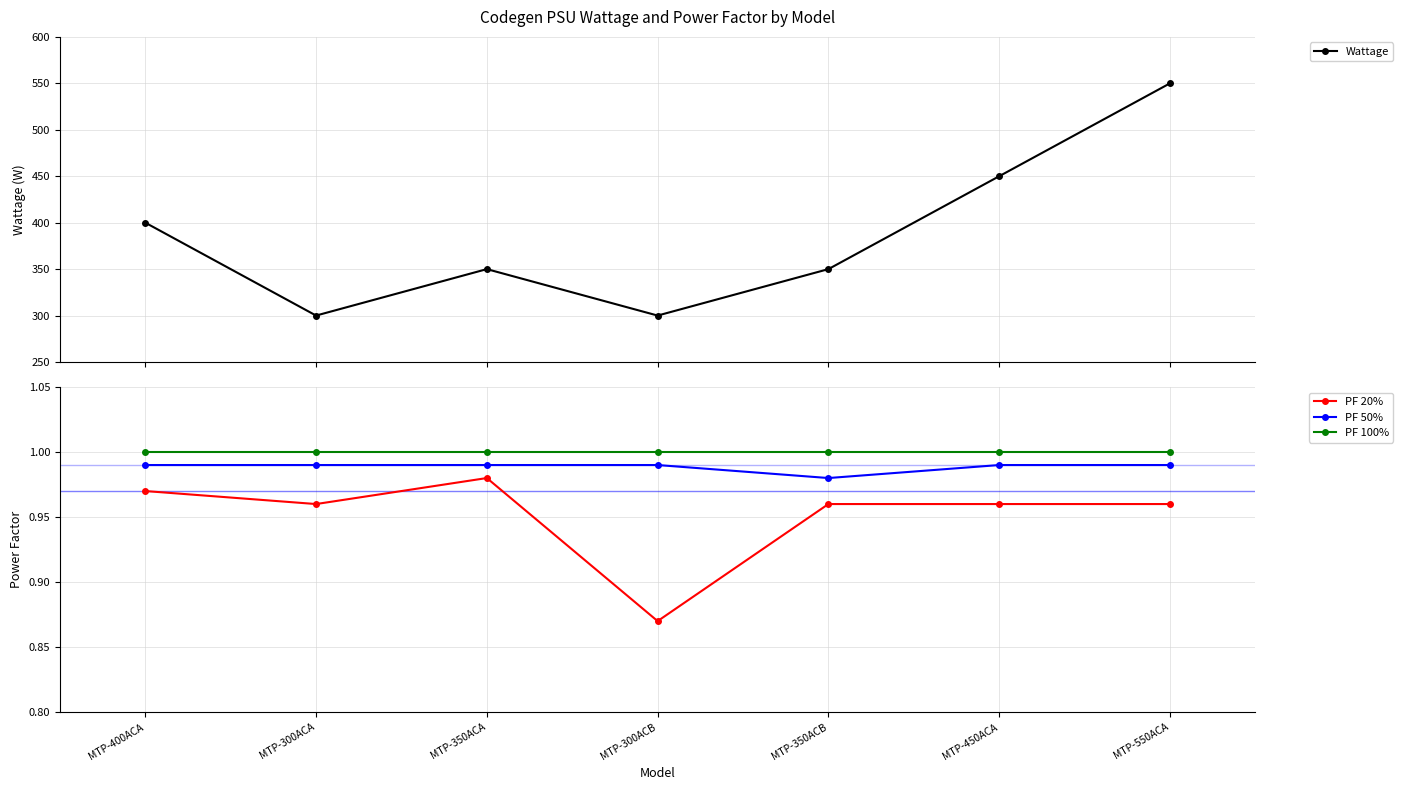

Is it true that PF 50% equals 1.0 at MTP-350ACB?

True